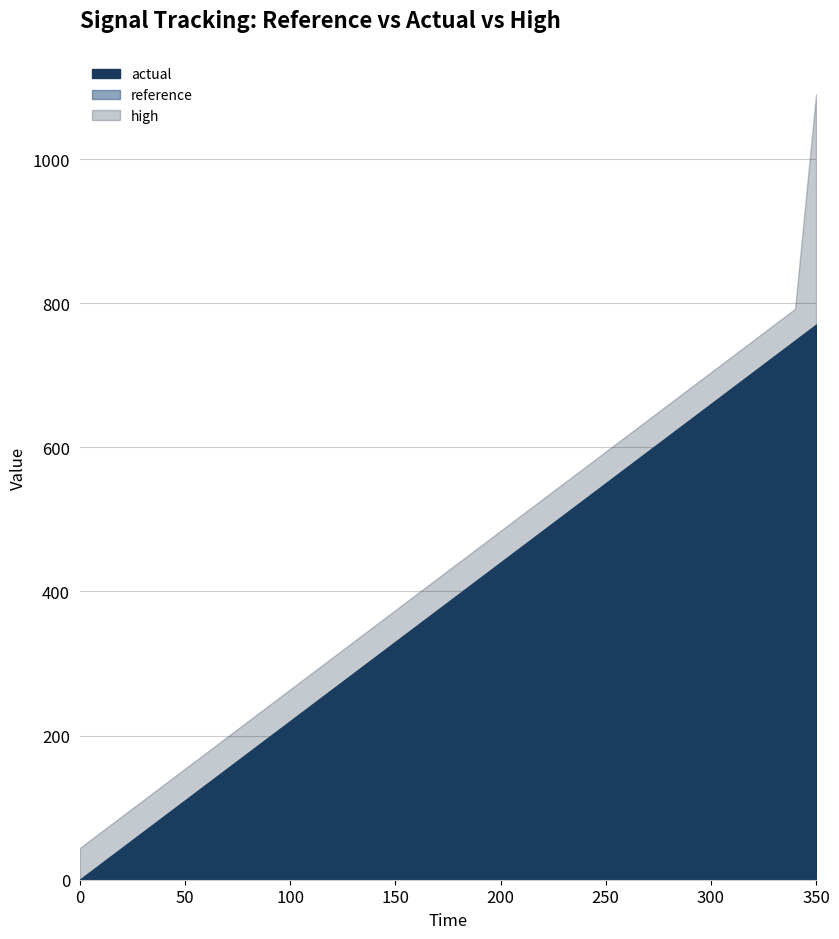

What is the value of the high point at the 13th from the left?

308.1